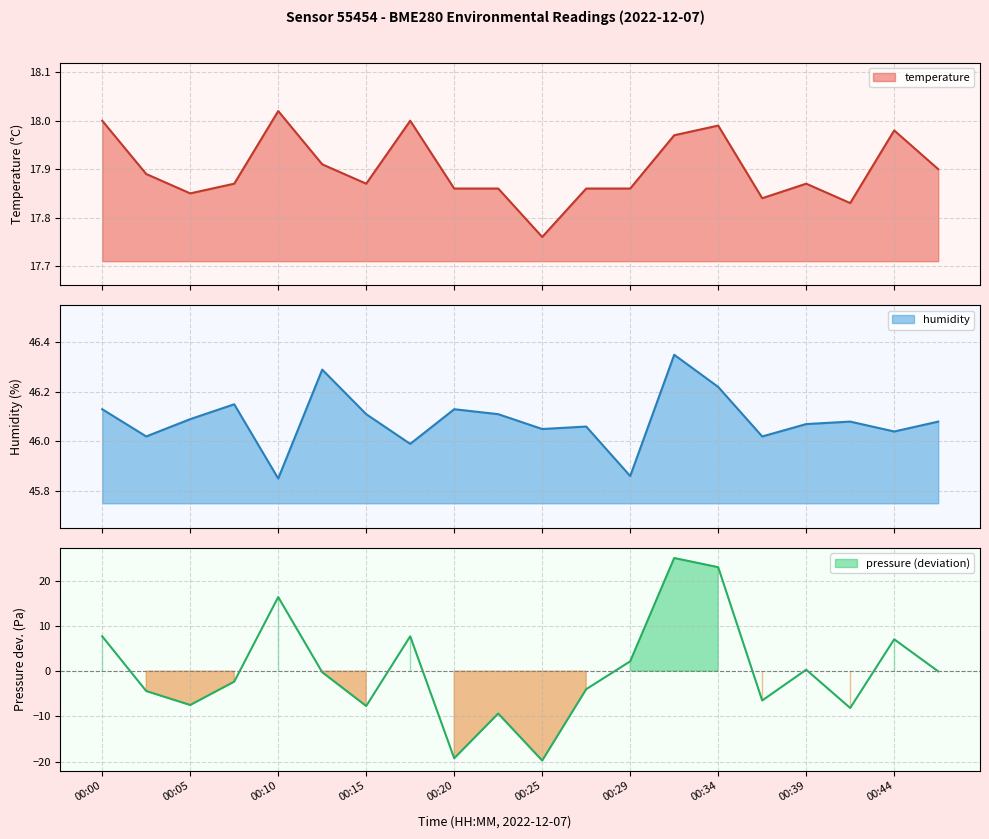

At which category is the sum across all series the highest?

00:32